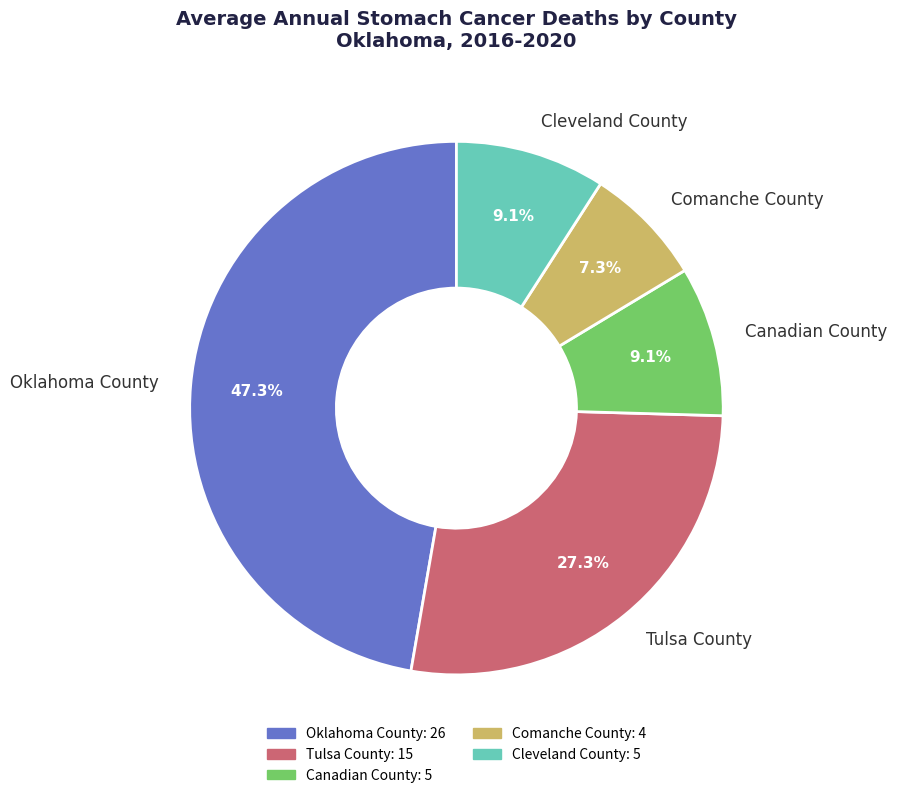

How many segments does this pie chart have?

5